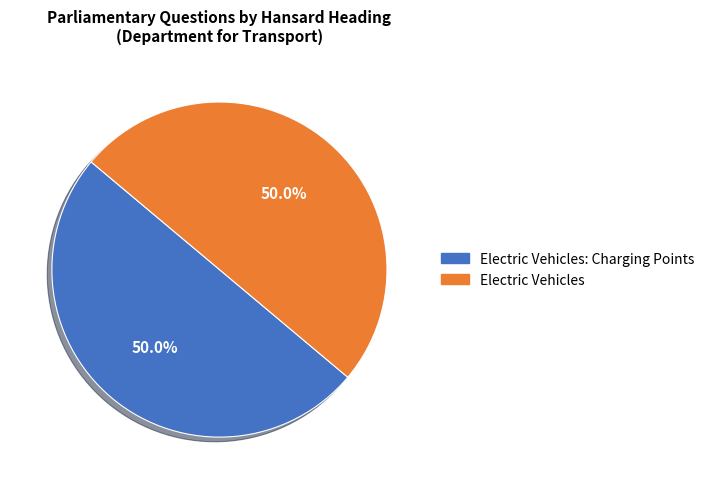

How many slices are in this pie chart?

2